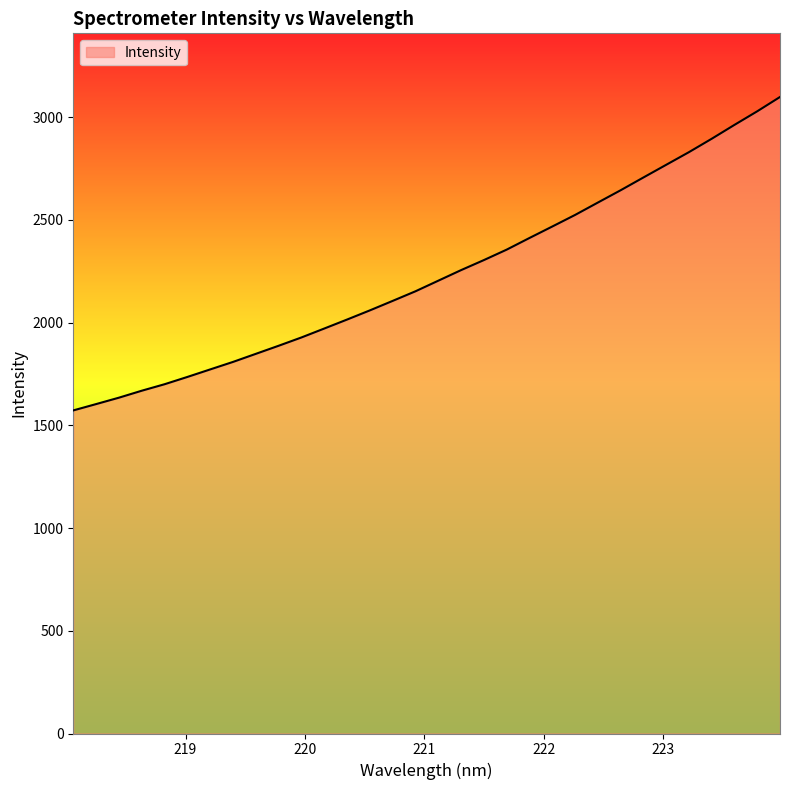

True or false: the data has more than 2 interior local peaks.

False